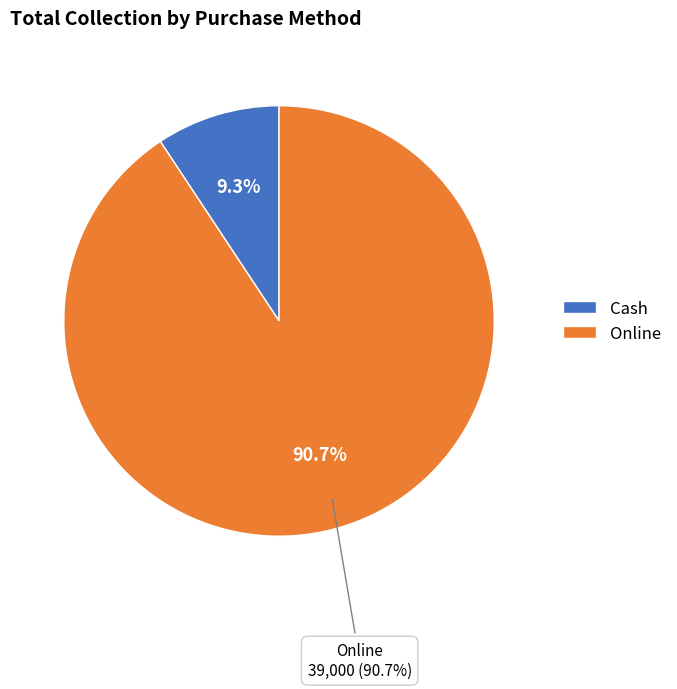

What is the ratio of the value at Online to the value at Cash?

9.8